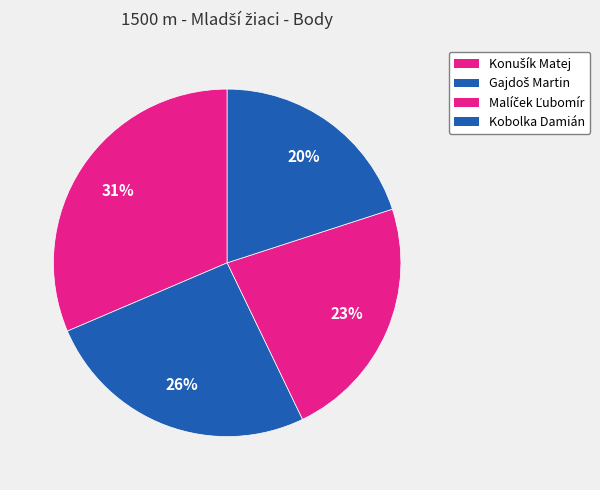

To the nearest percent, what percentage of the pie is Konušík Matej?

31%